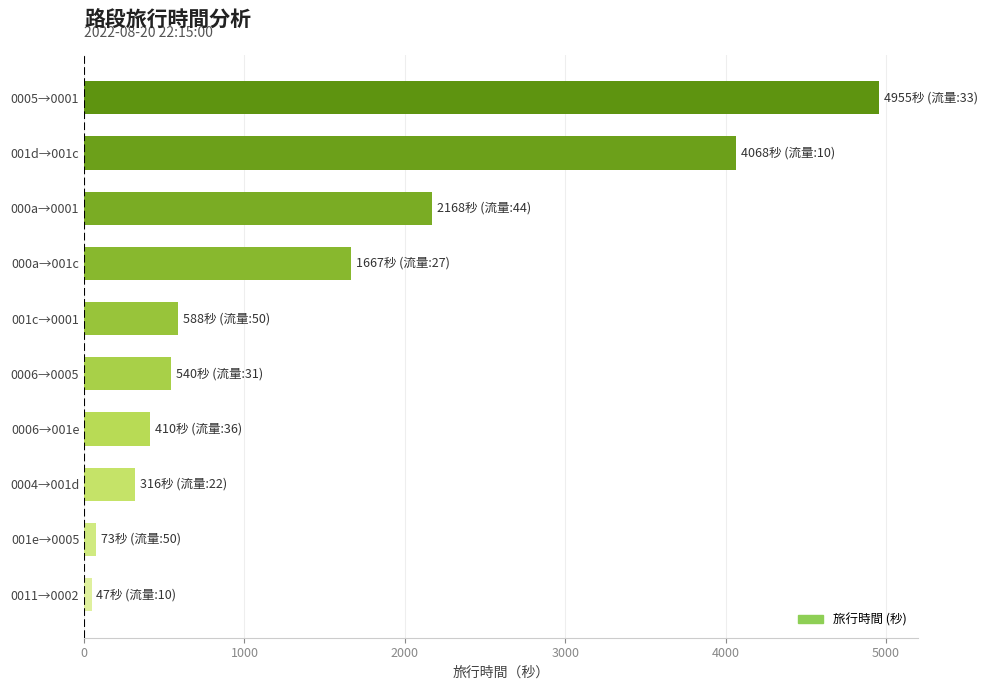

Reading top to bottom, what are all the values shown in this chart?

0005→0001=4955	001d→001c=4068	000a→0001=2168	000a→001c=1667	001c→0001=588	0006→0005=540	0006→001e=410	0004→001d=316	001e→0005=73	0011→0002=47